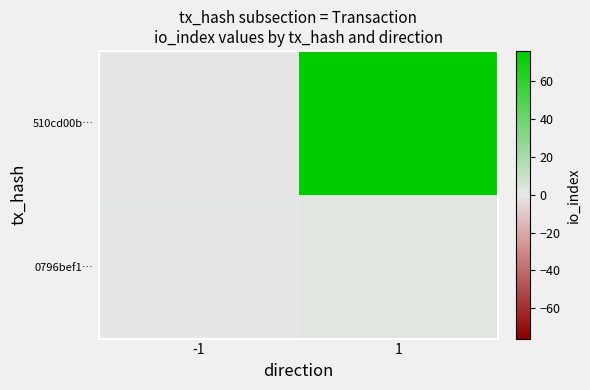

At -1, list the series in order from smallest to largest.

510cd00b…, 0796bef1…